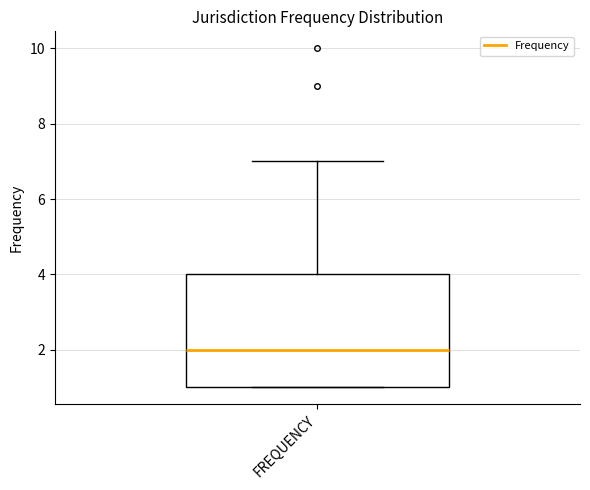

Read this box plot against the y-axis: the position of the median line, the range covered by the box, and the ends of both whiskers. The values are not printed on the chart, so give them approximately, as read against the axis.

median 2, box 1 to 4, whiskers 1 to 7